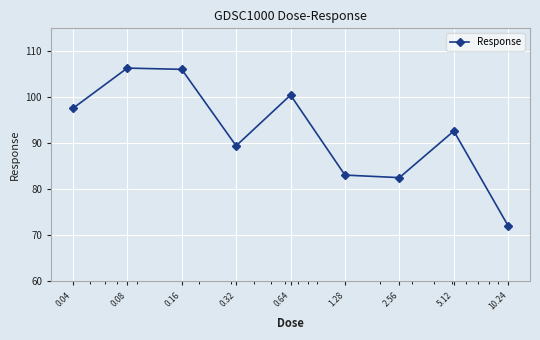

What is the value of the 5th point from the left?

100.5